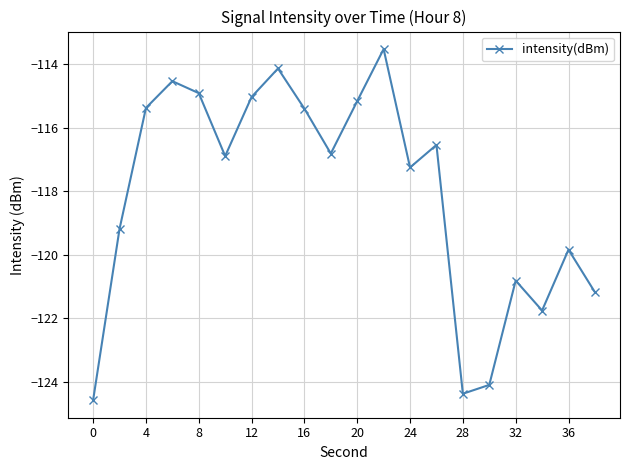

What is the average value?

-118.1